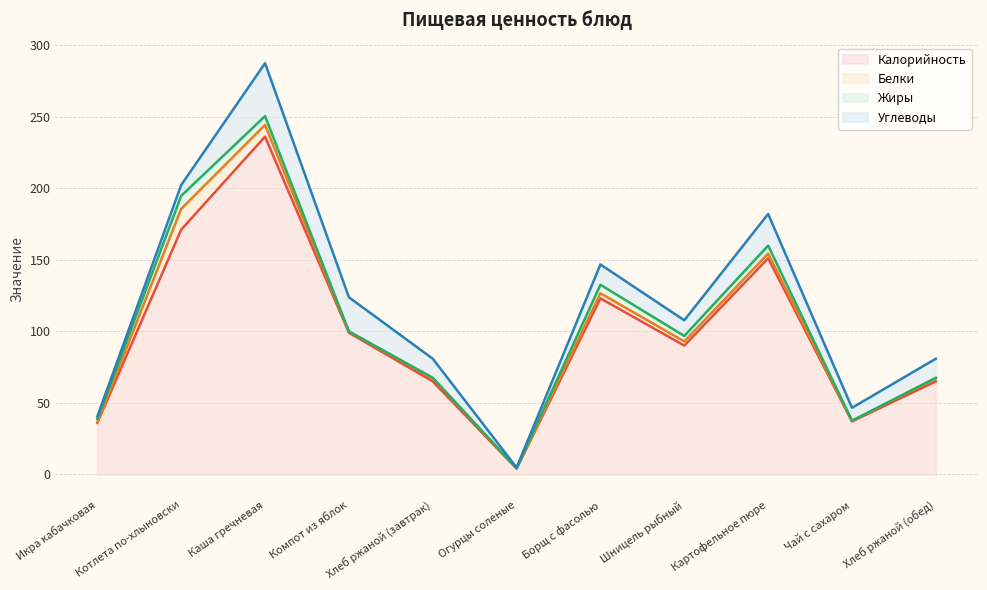

What is the spread (max minus min) of values at Котлета по-хлыновски?

163.5